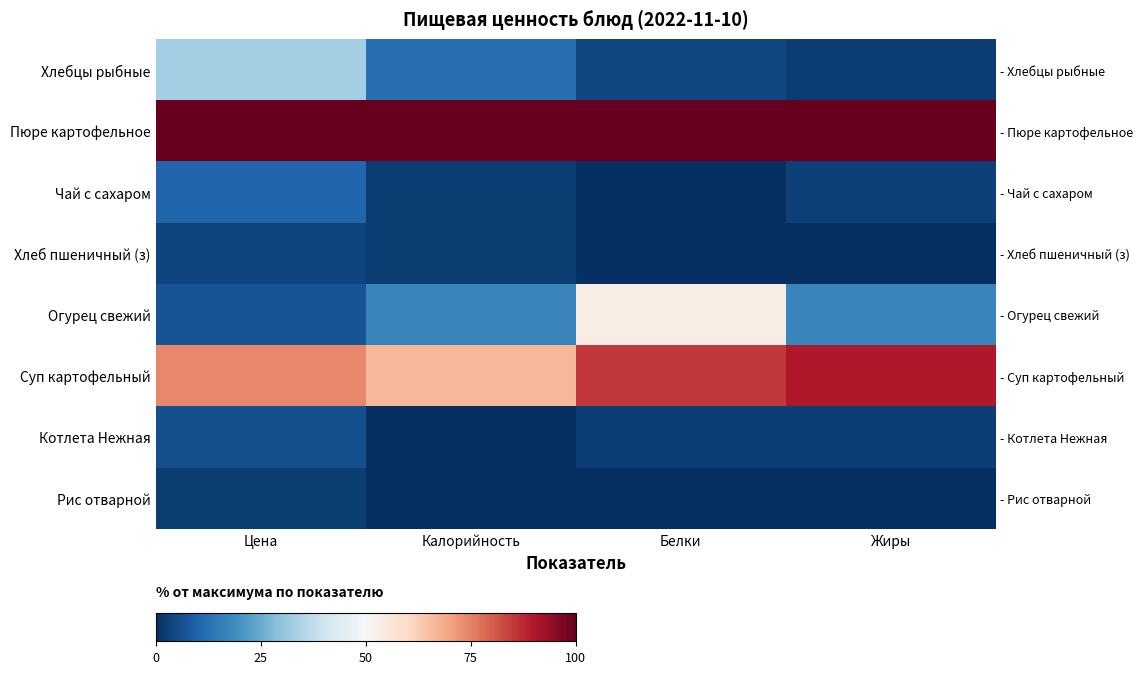

What is the difference between the Огурец свежий values at Жиры and Калорийность?

0.3